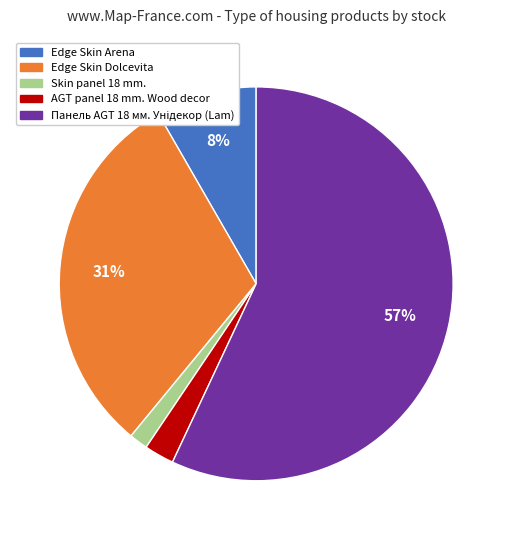

To the nearest percent, what is the average slice percentage?

20%